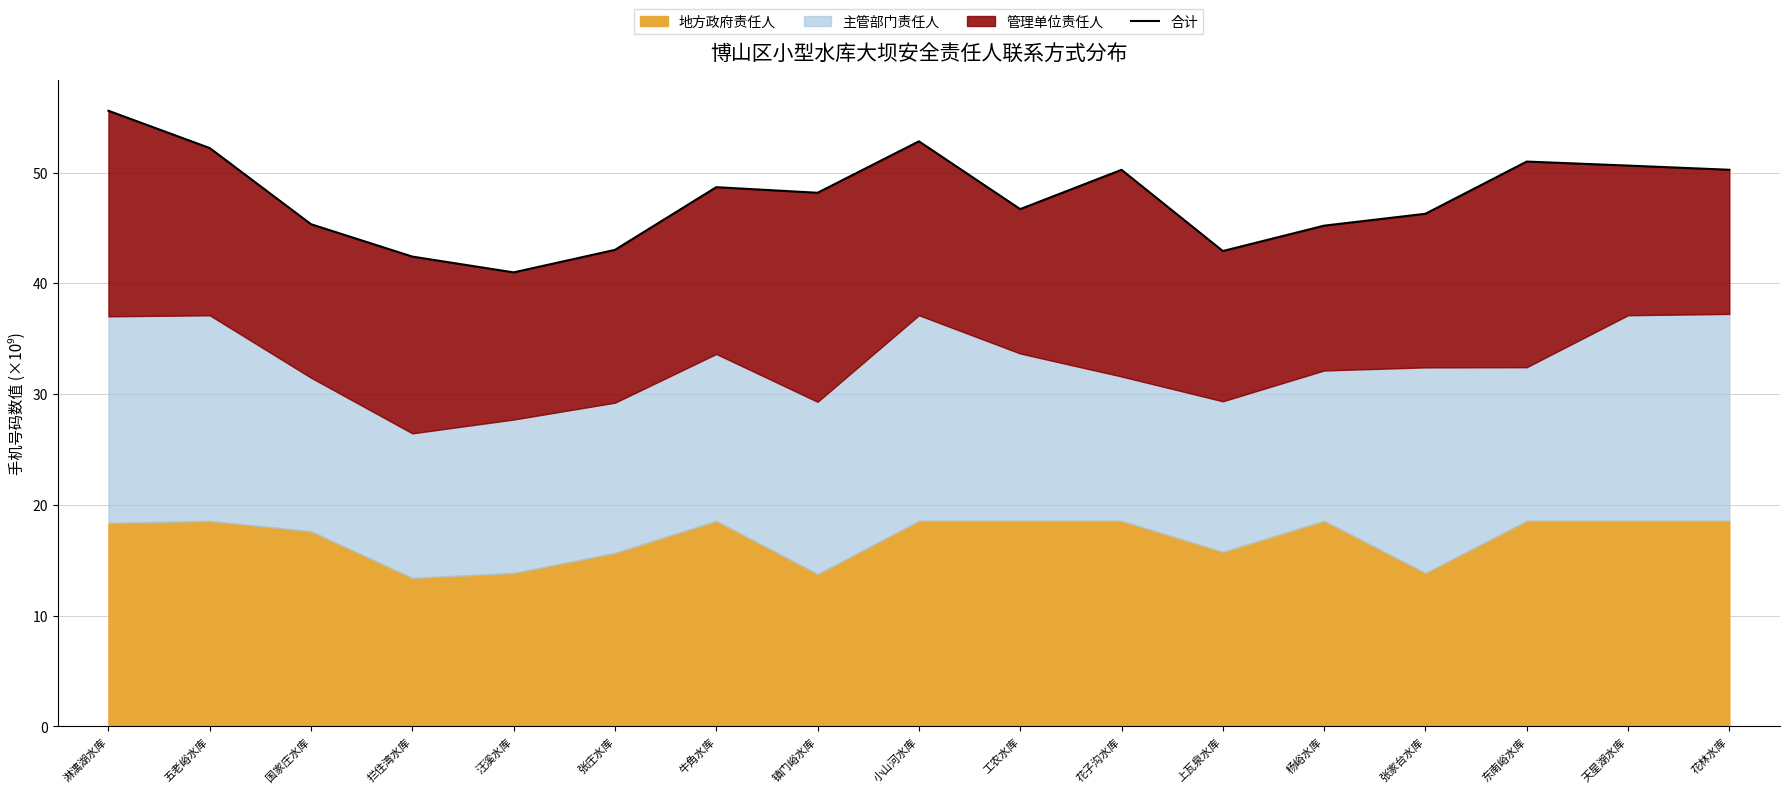

What is the change in value from 张庄水库 to 牛角水库?

+5.7